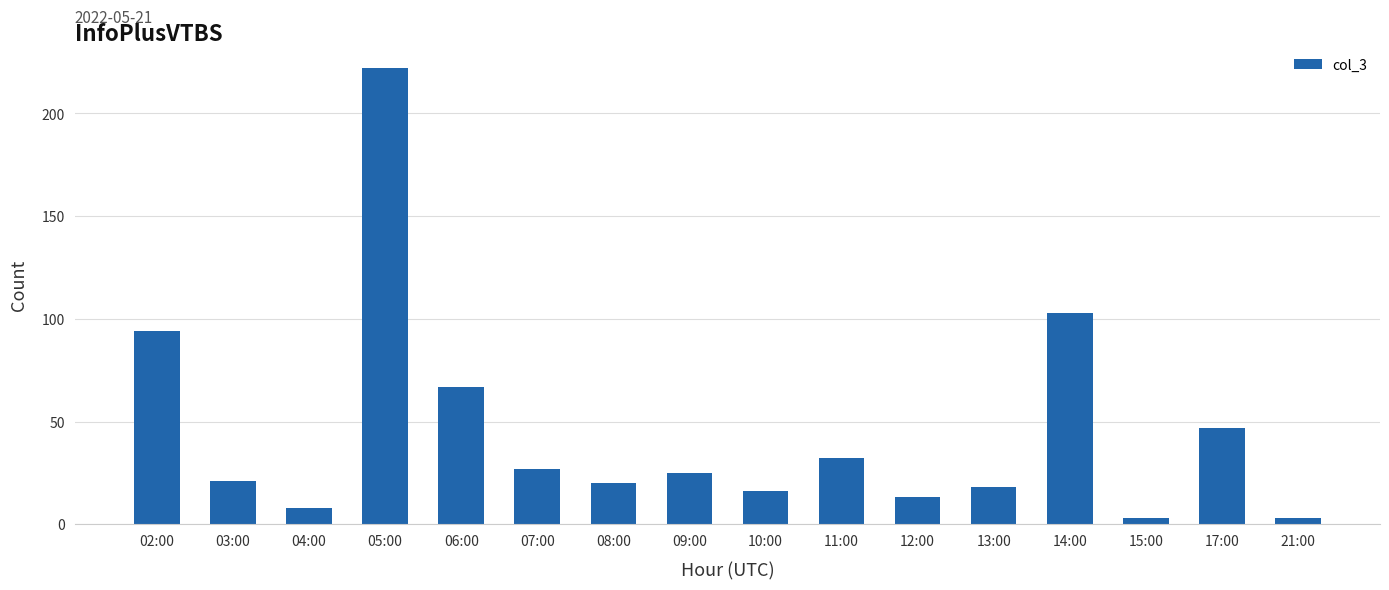

What is the label of the 8th bar from the right?

10:00